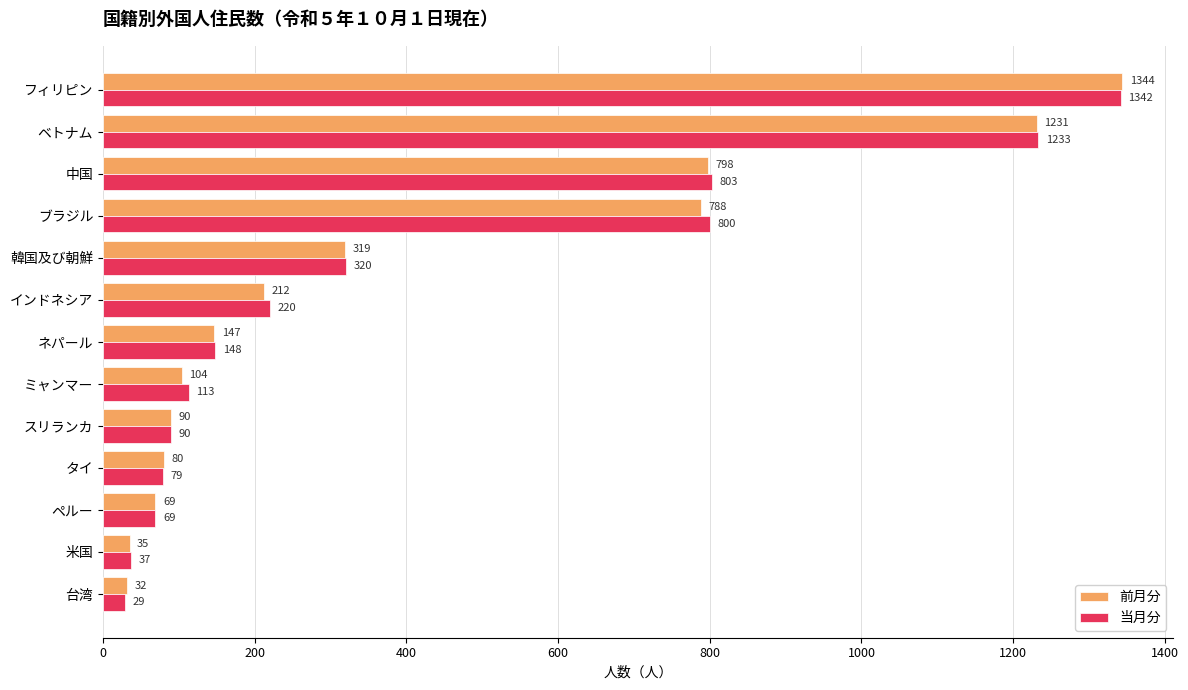

What are all the series names shown in the legend?

前月分, 当月分